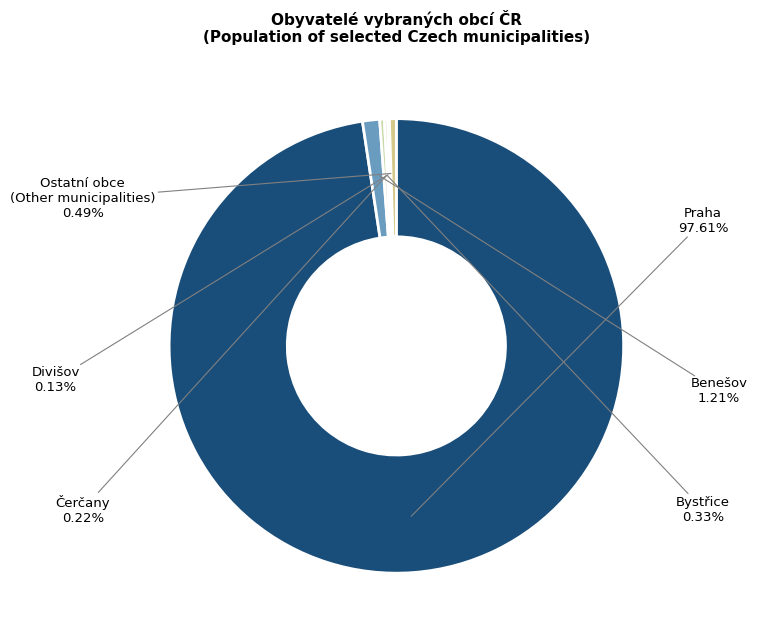

To the nearest percent, what is the average slice percentage?

17%